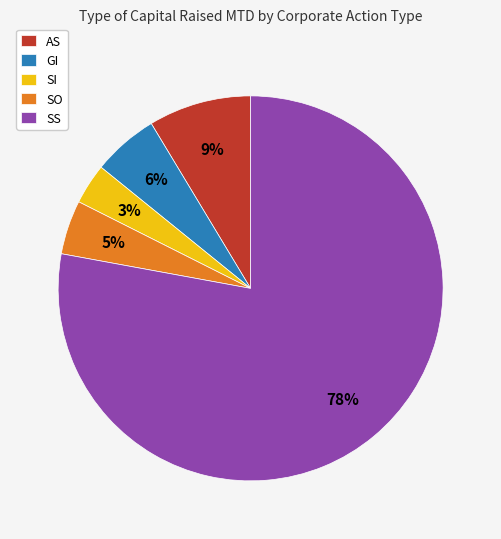

To the nearest percent, what percentage of the pie is AS?

9%